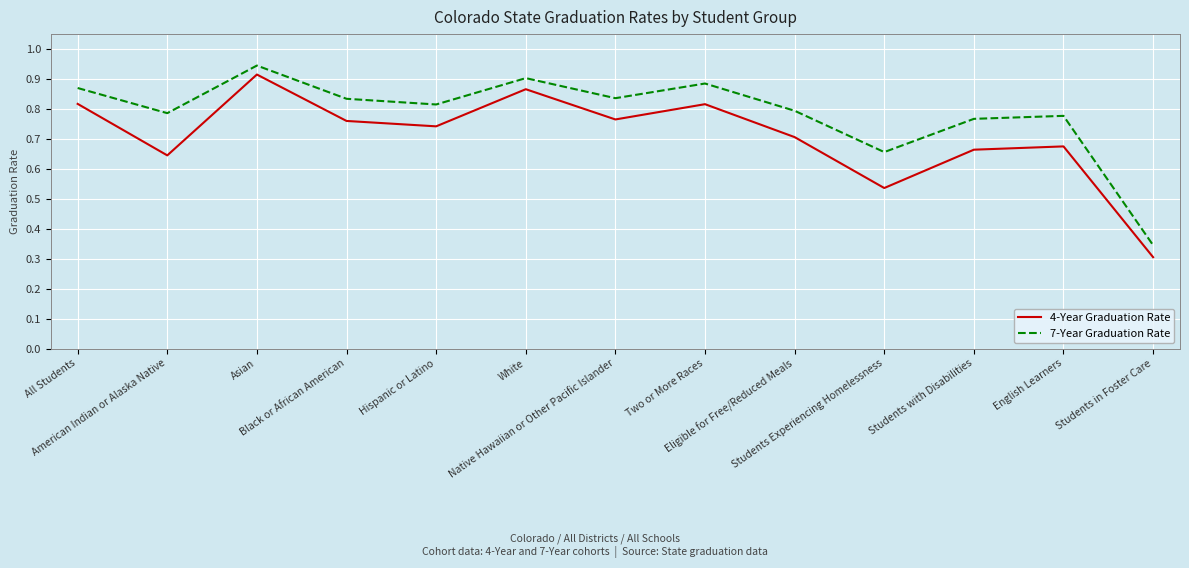

Where is the first local maximum for 4-Year Graduation Rate?

Asian